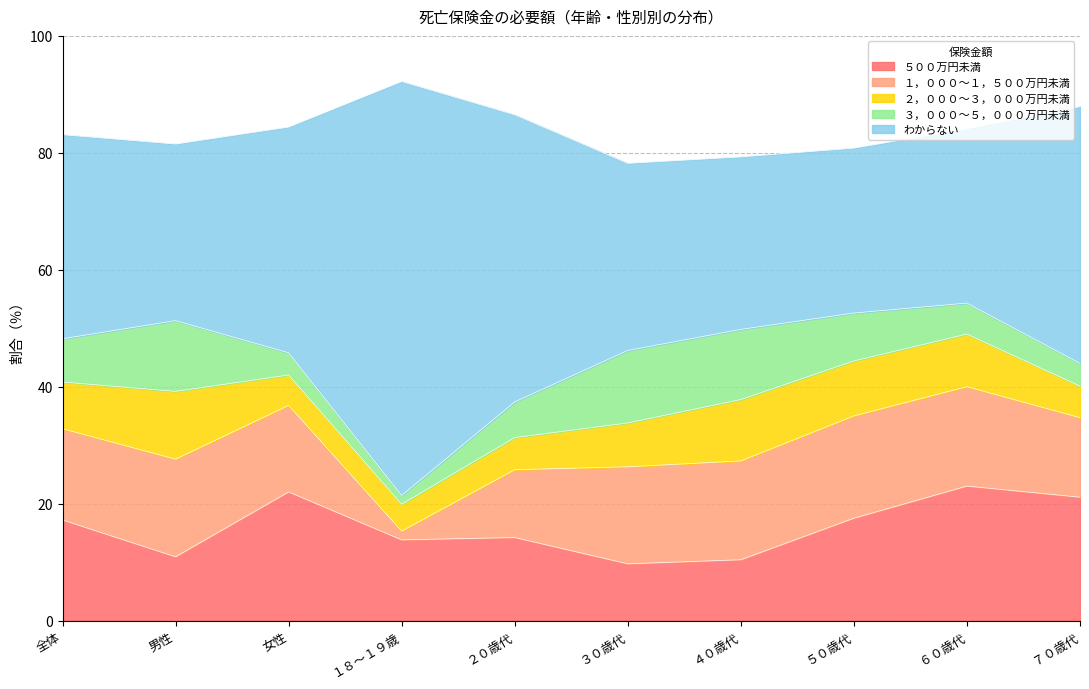

What are all the series names shown in the legend?

５００万円未満, １，０００～１，５００万円未満, ２，０００～３，０００万円未満, ３，０００～５，０００万円未満, わからない